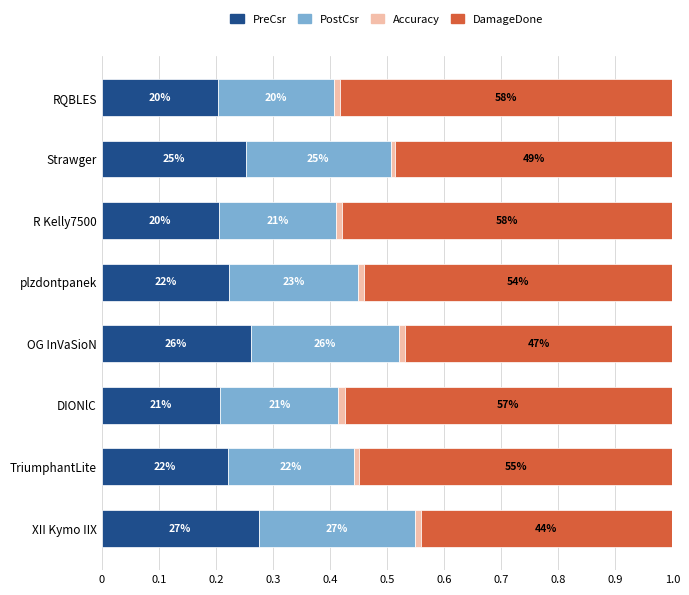

What are all the series names shown in the legend?

PreCsr, PostCsr, Accuracy, DamageDone